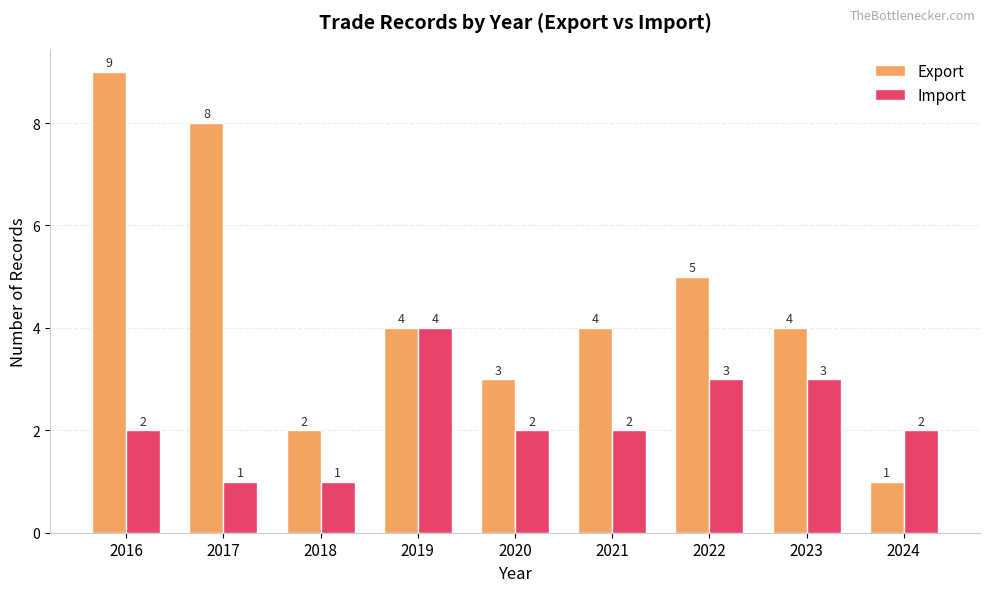

Which series has the widest spread of values?

Export